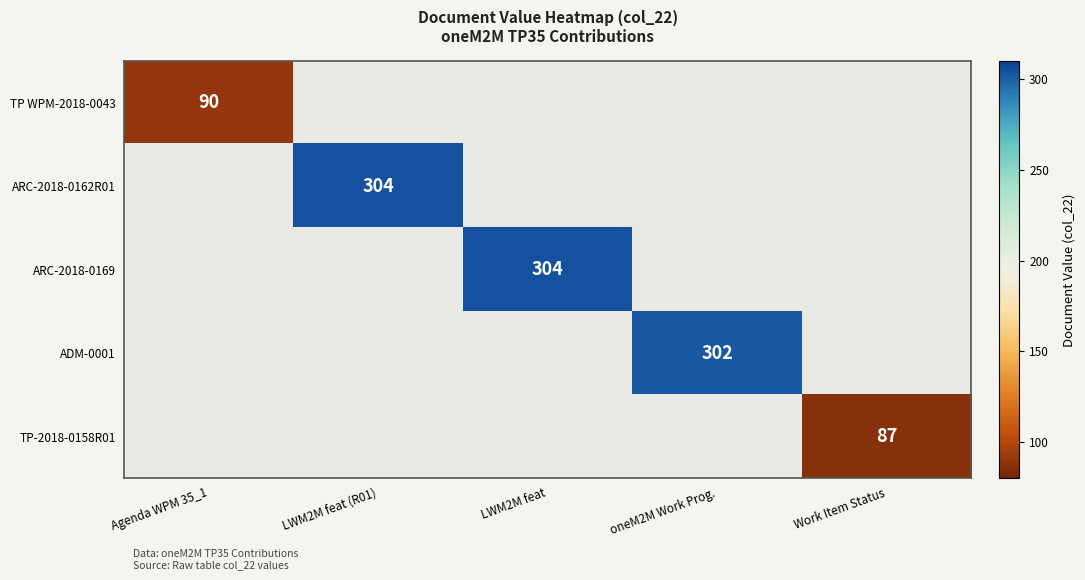

The value of ARC-2018-0162R01 at LWM2M feat (R01) is 112. True or false?

False